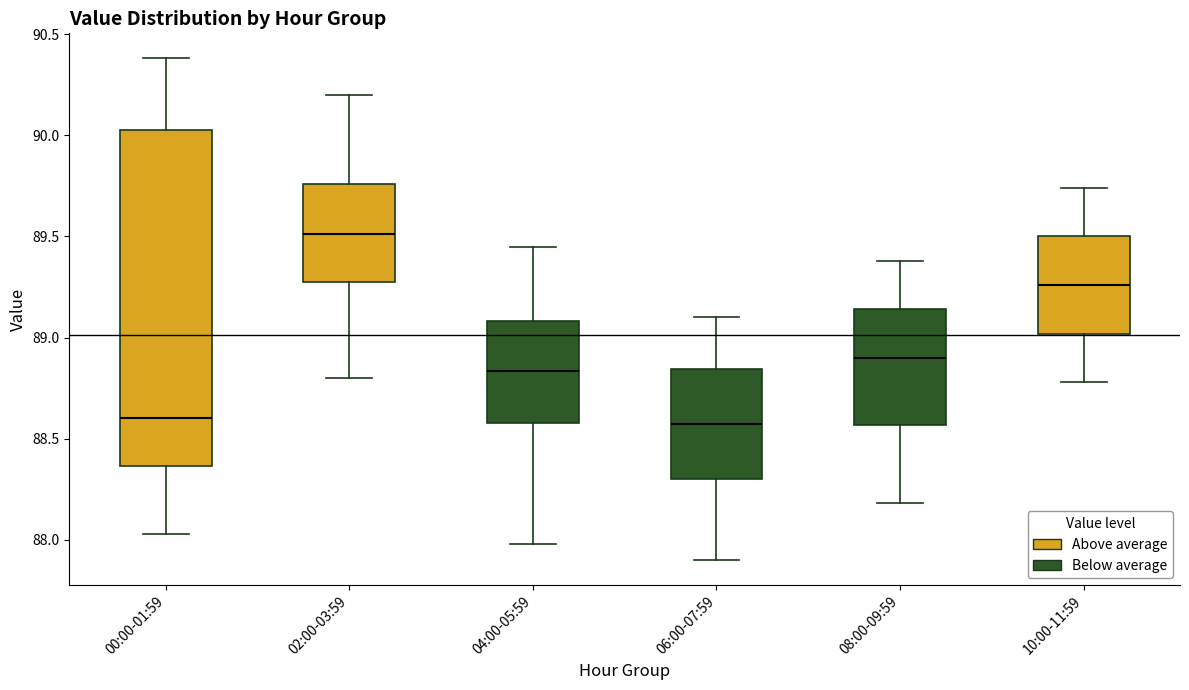

Reading left to right, read every box against the y-axis: the position of its median line, the range the box covers, and the ends of its whiskers. The values are not printed on the chart, so give them approximately, as read against the axis.

00:00-01:59: median 88.60, box 88.35 to 90.05, whiskers 88.05 to 90.40
02:00-03:59: median 89.50, box 89.25 to 89.75, whiskers 88.80 to 90.20
04:00-05:59: median 88.85, box 88.60 to 89.10, whiskers 88.00 to 89.45
06:00-07:59: median 88.60, box 88.30 to 88.85, whiskers 87.90 to 89.10
08:00-09:59: median 88.90, box 88.55 to 89.15, whiskers 88.20 to 89.40
10:00-11:59: median 89.25, box 89.00 to 89.50, whiskers 88.80 to 89.75